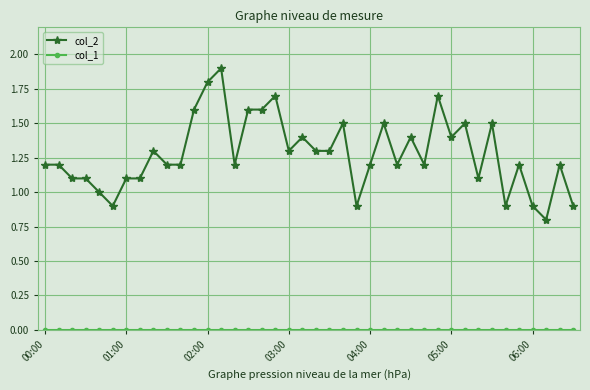

What is the value of the col_2 point at the 15th from the left?

1.2